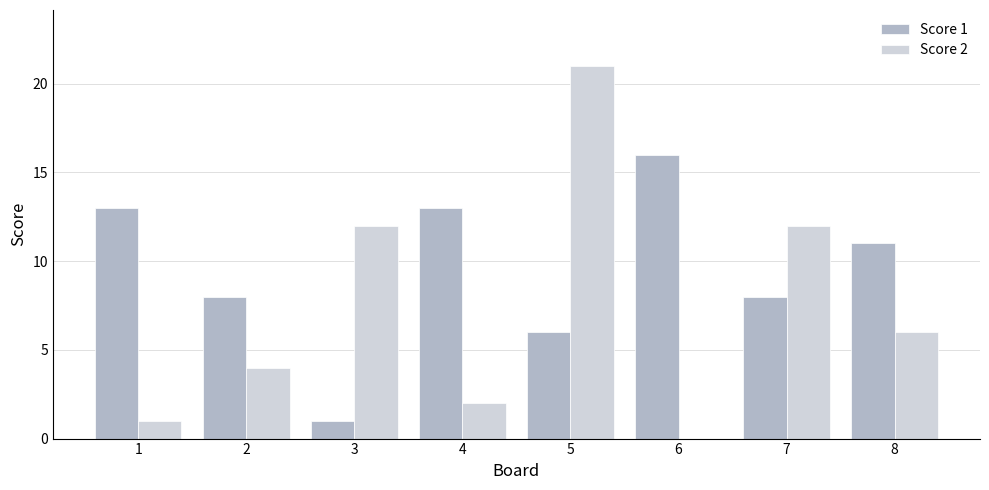

What is the greatest value displayed?

21